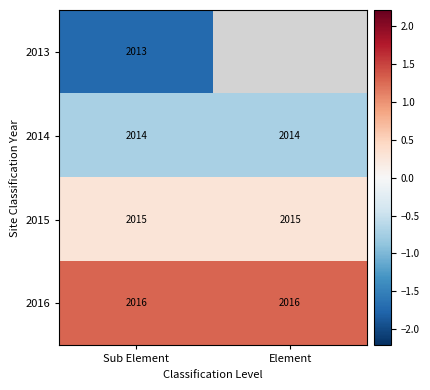

At which category is the sum across all series the highest?

Sub Element